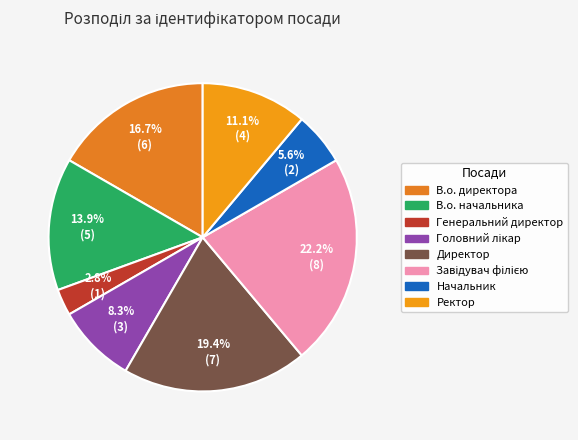

Is it true that Ректор is 11% of the pie?

True